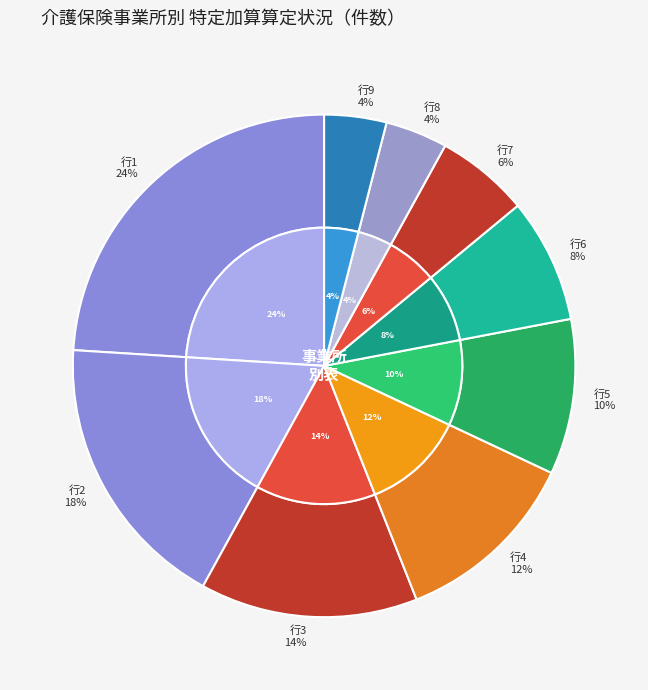

To the nearest percent, what is the average slice percentage?

11%